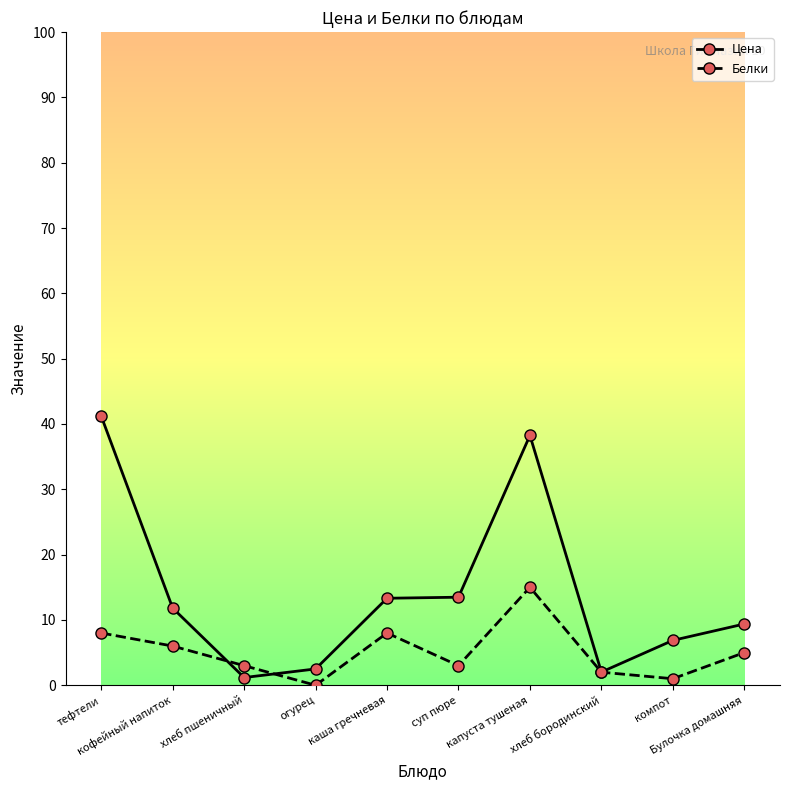

Which series has the widest spread of values?

Цена